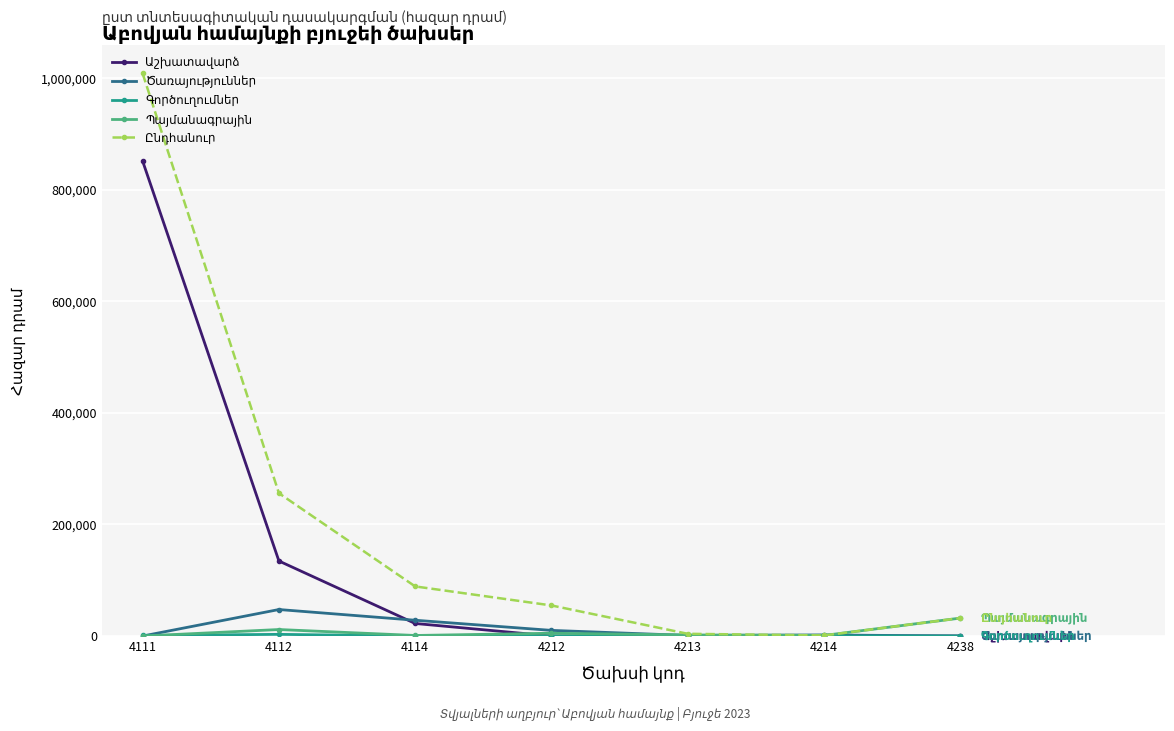

At which category is the sum across all series the highest?

4111